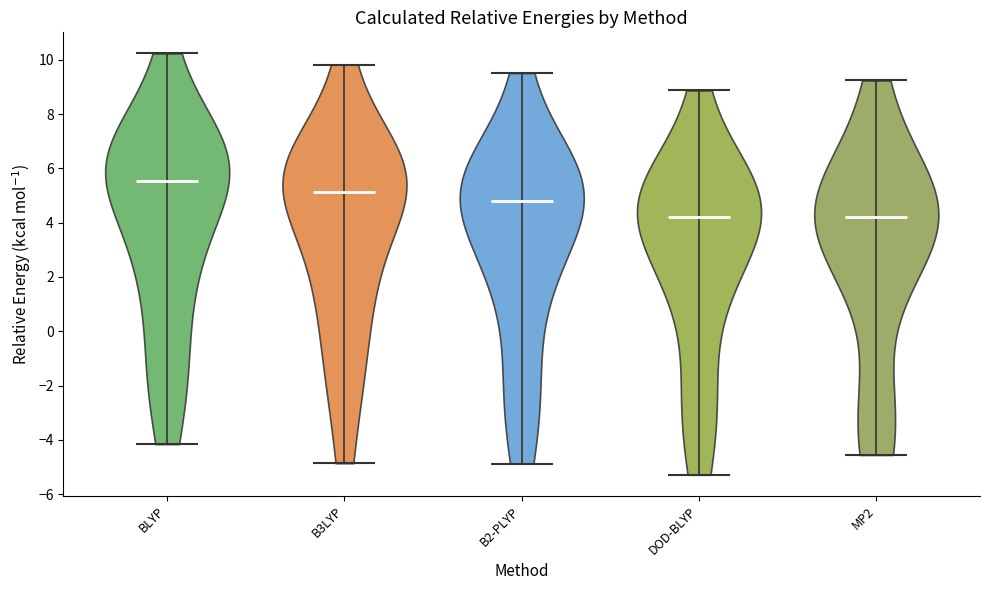

Which violin has the highest median line?

BLYP